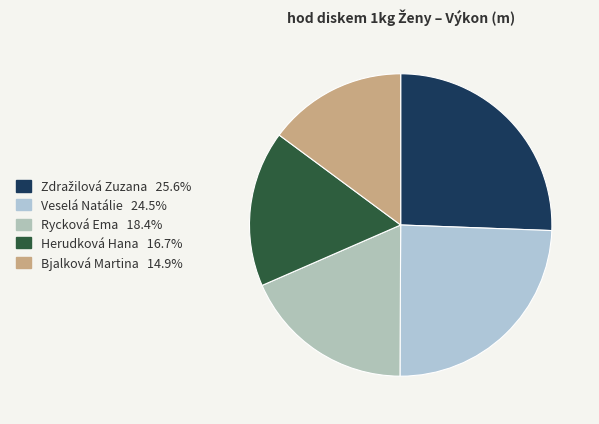

How many slices are in this pie chart?

5